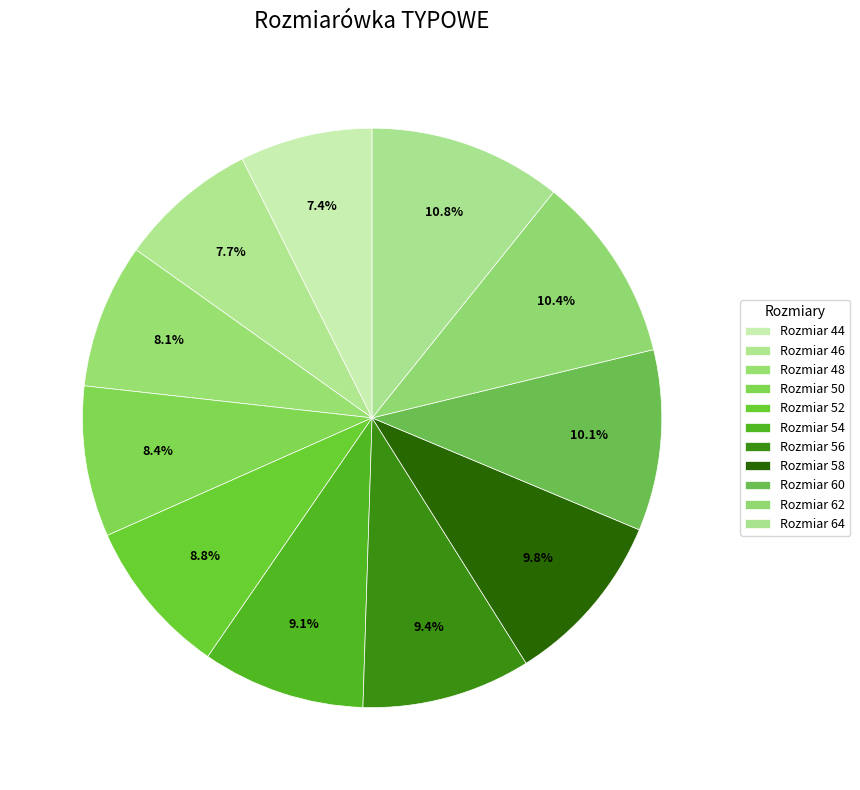

How many slices are in this pie chart?

11